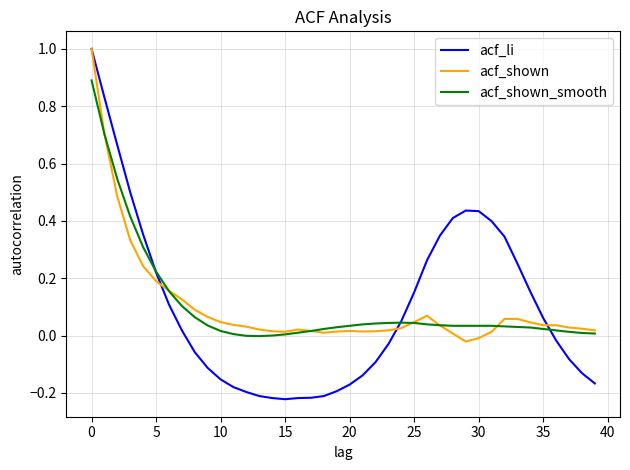

Which series has the widest spread of values?

acf_li